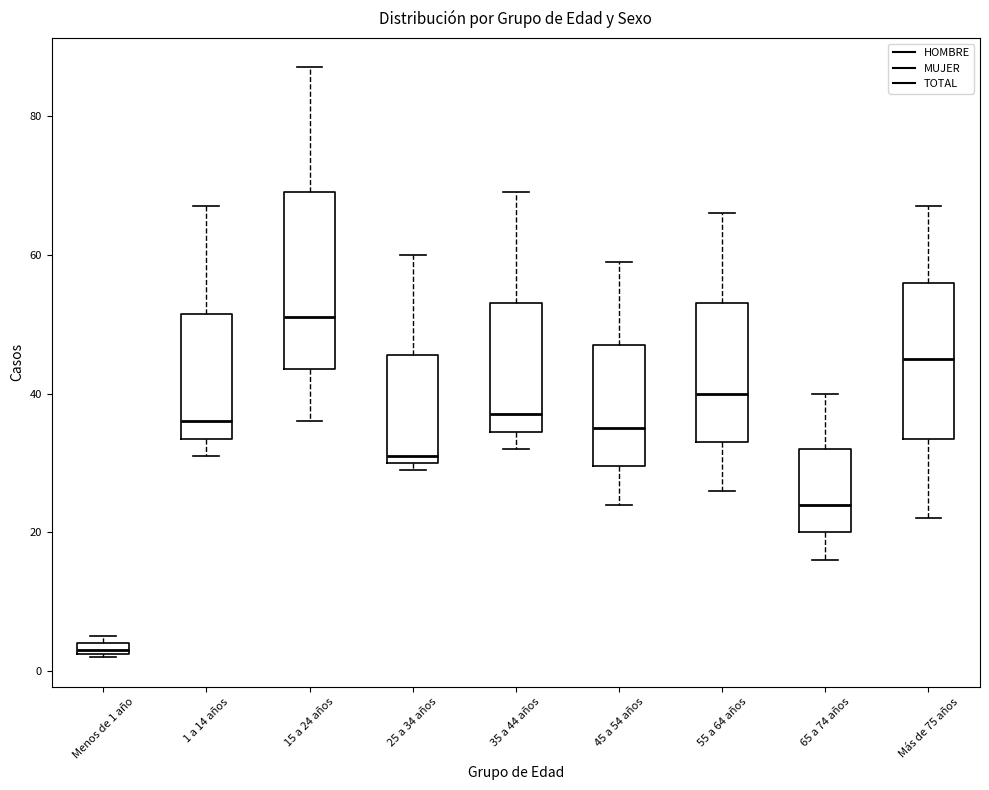

Where does the upper whisker of the box for 35 a 44 años end on the y-axis? The values are not printed on the chart, so give them approximately, as read against the axis.

70